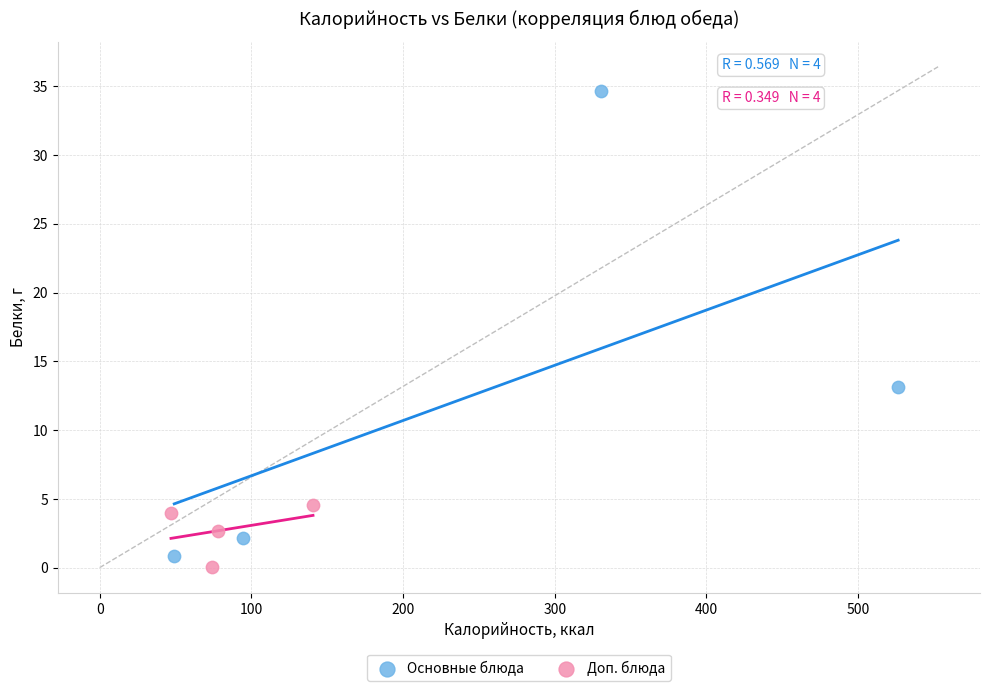

Which series has the widest spread of Y values?

Основные блюда